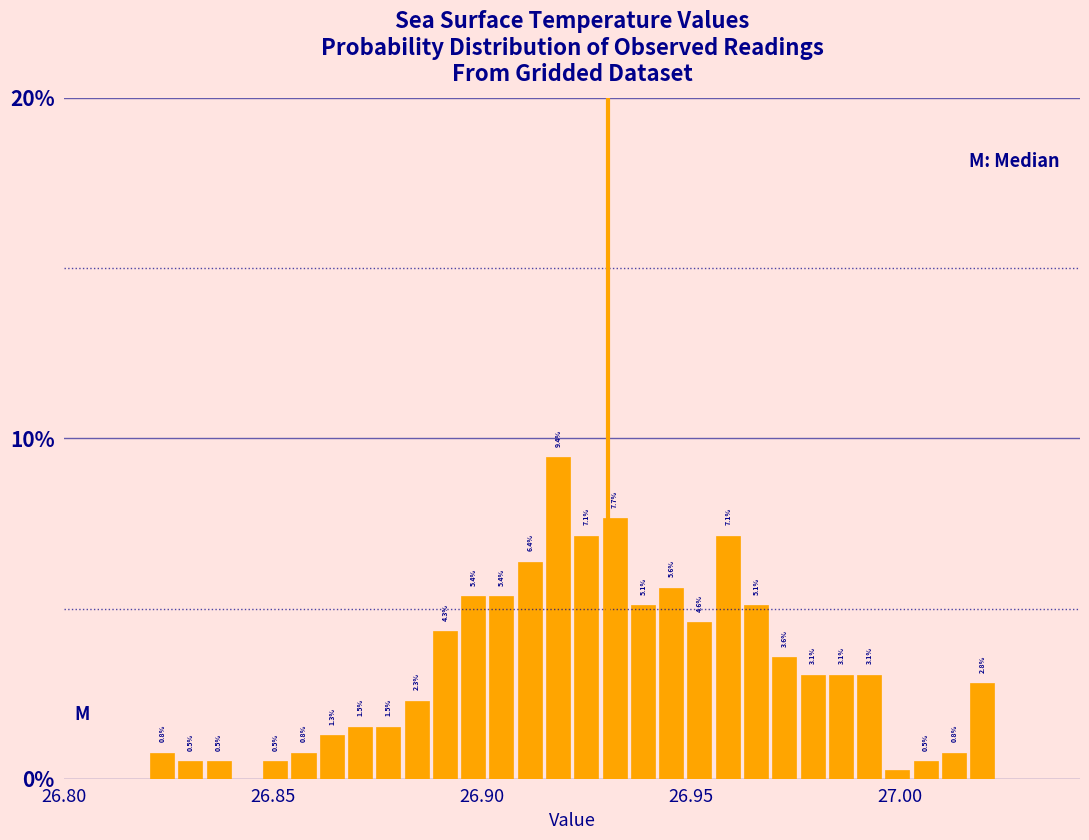

Around what value on the x-axis is the tallest bar? Give the approximate position of its centre, as read against the axis.

26.920